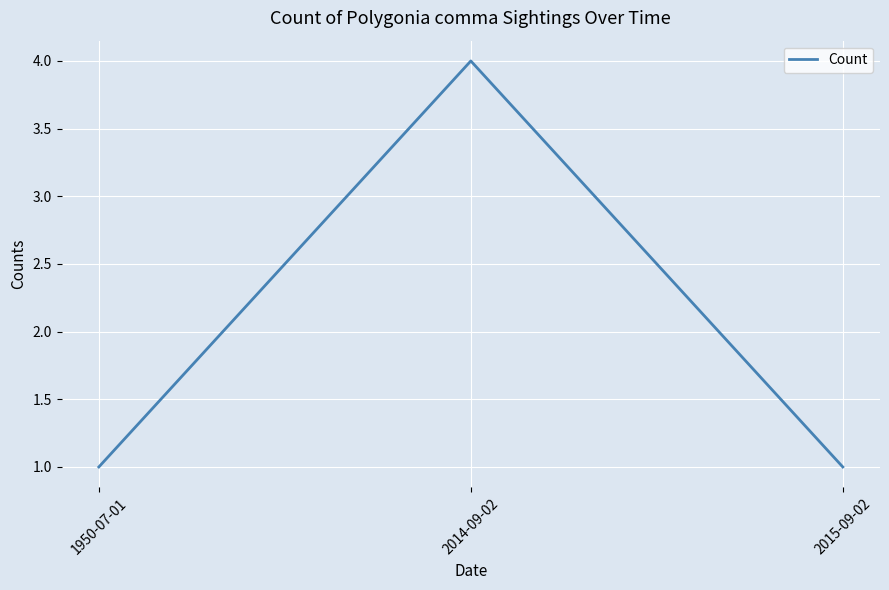

What is the maximum value shown in the chart?

4